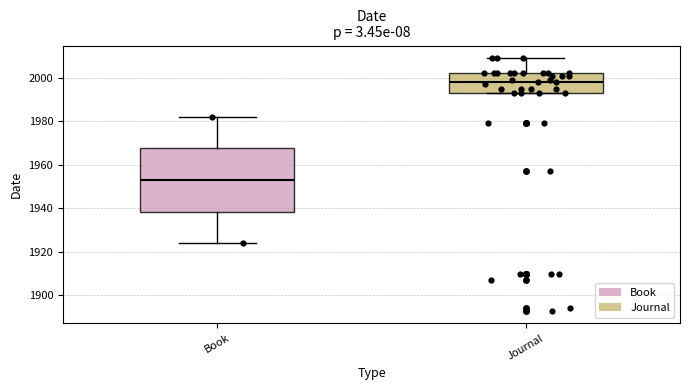

Comparing the boxes themselves (not the whiskers), which one is the tallest?

Book